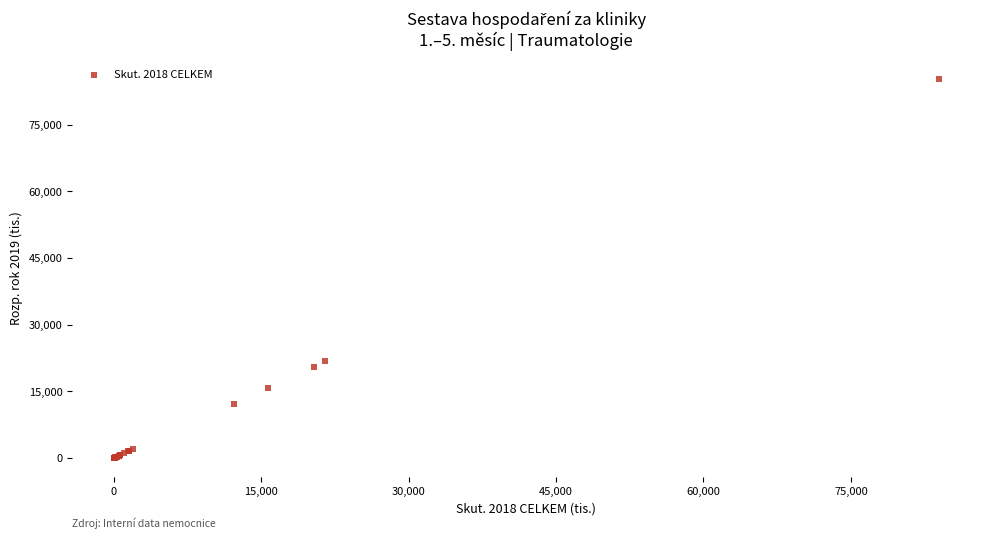

What Y value in the scatter plot is closest to 42686?

21804.9